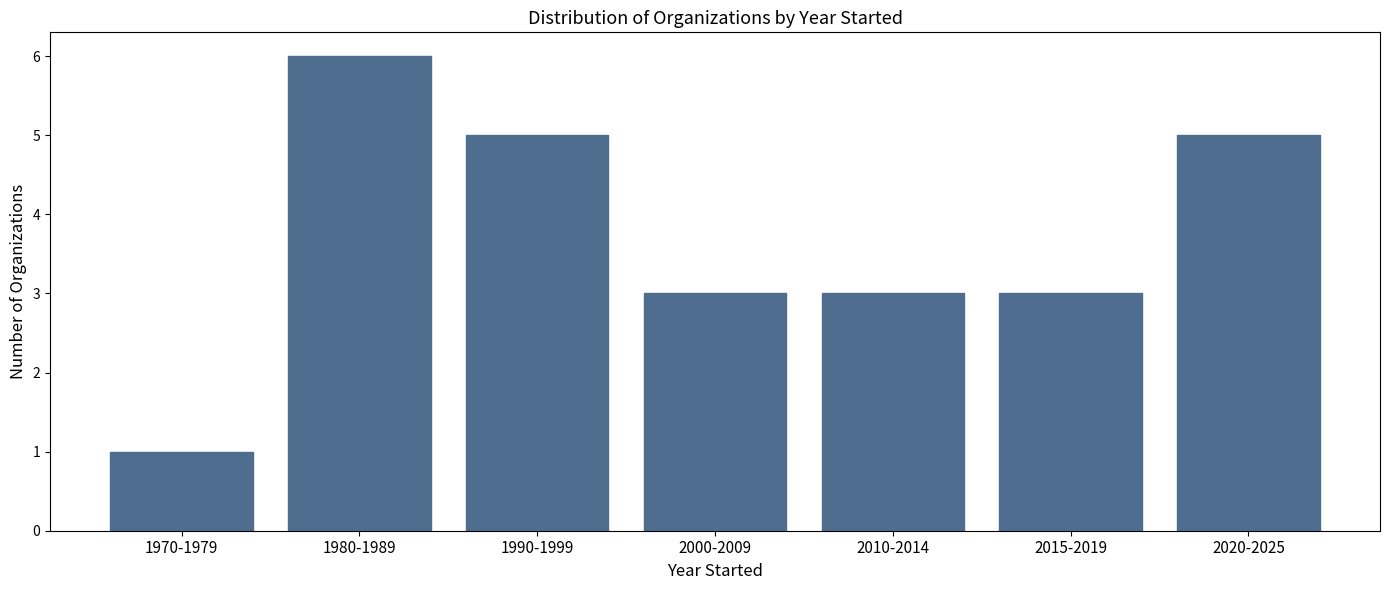

Reading left to right, extract all data points from this chart.

1	6	5	3	3	3	5